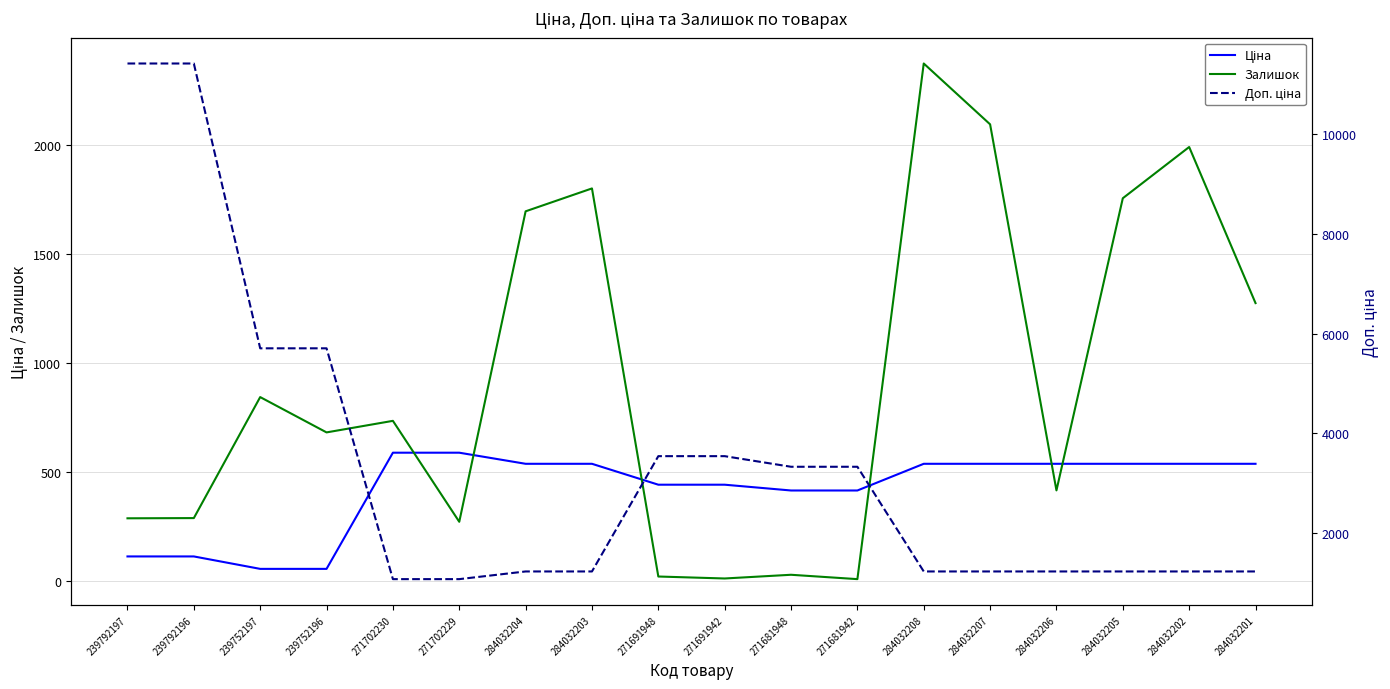

Where is Залишок nearest to the value 1192?

284032201